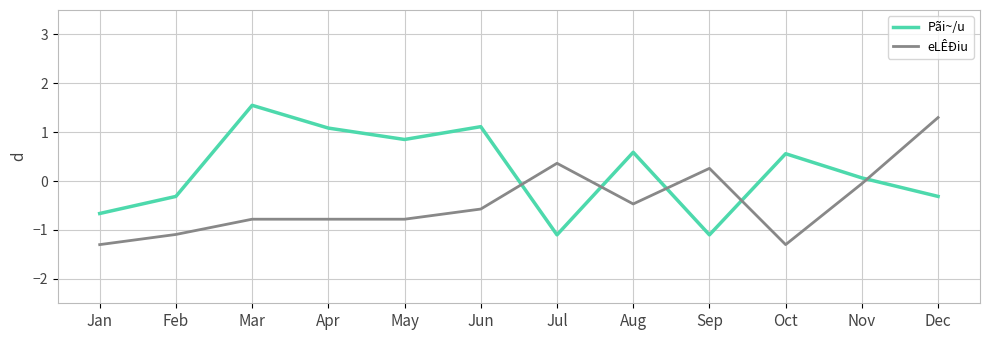

Where is the first local maximum for Pãi~/u?

Mar